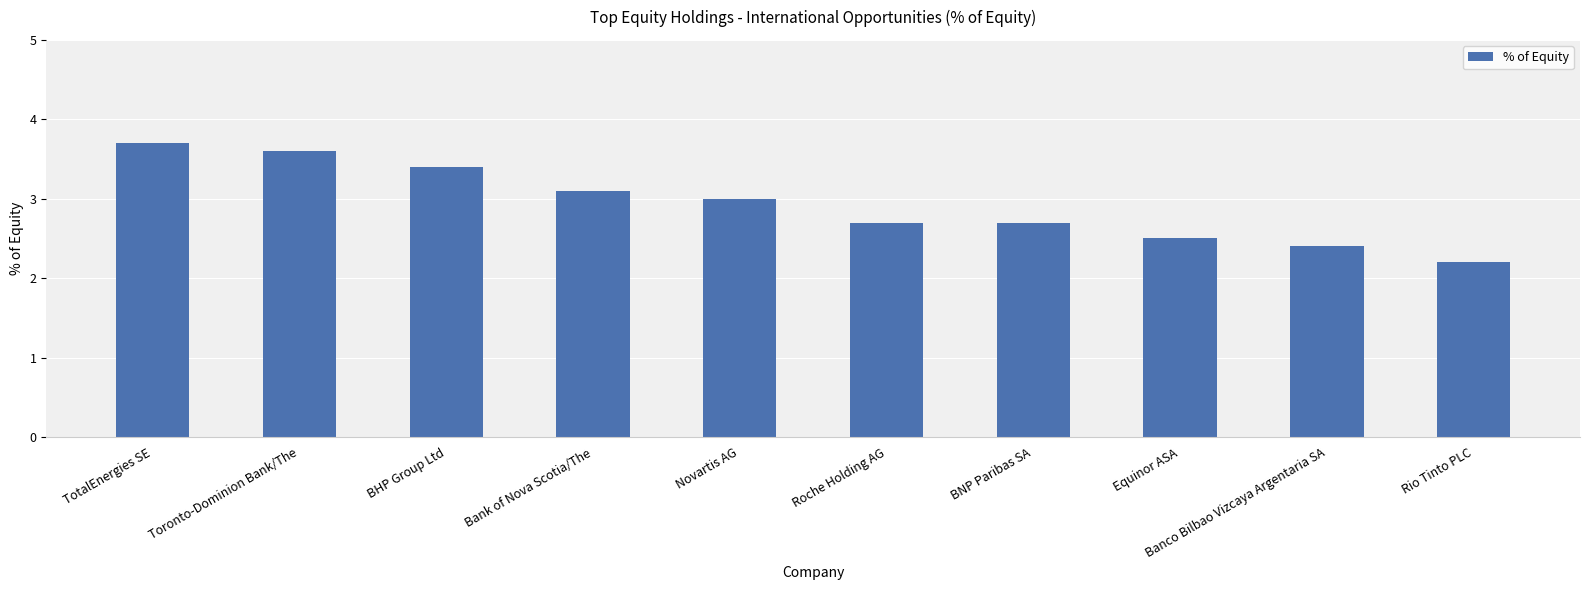

The value at Equinor ASA is 2.5. True or false?

True